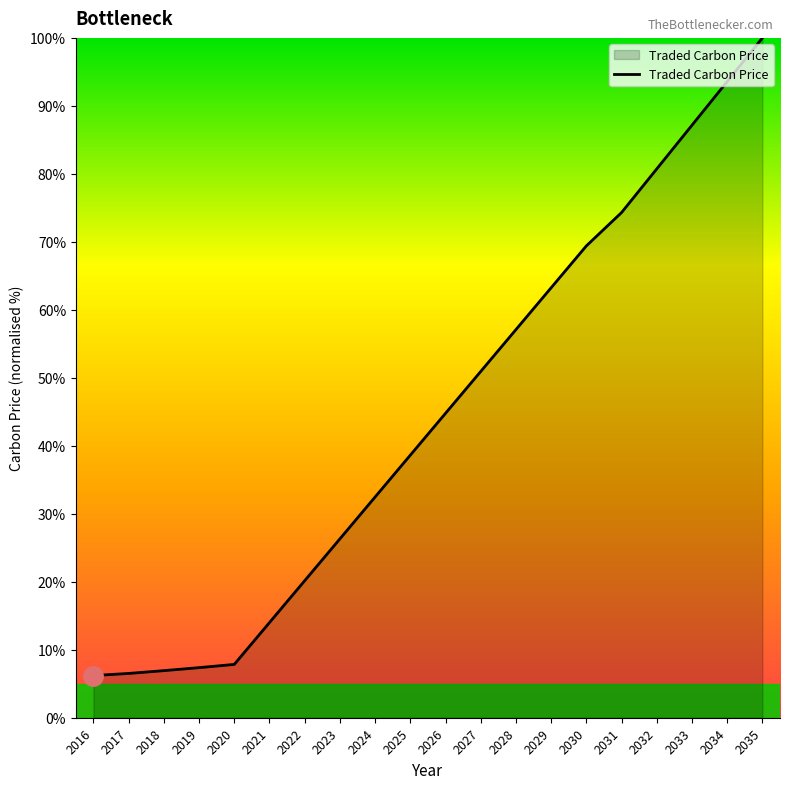

Does the chart have visible grid lines?

No